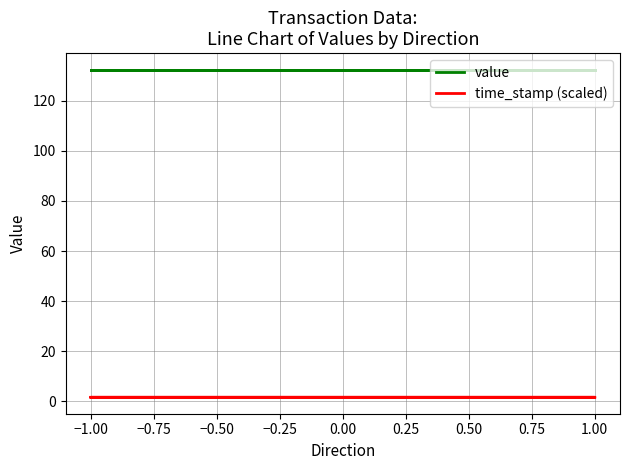

Reading left to right, list all the values displayed in this chart.

value: 132.5	132.5	132.5	132.5
time_stamp (scaled): 1.6	1.6	1.6	1.6